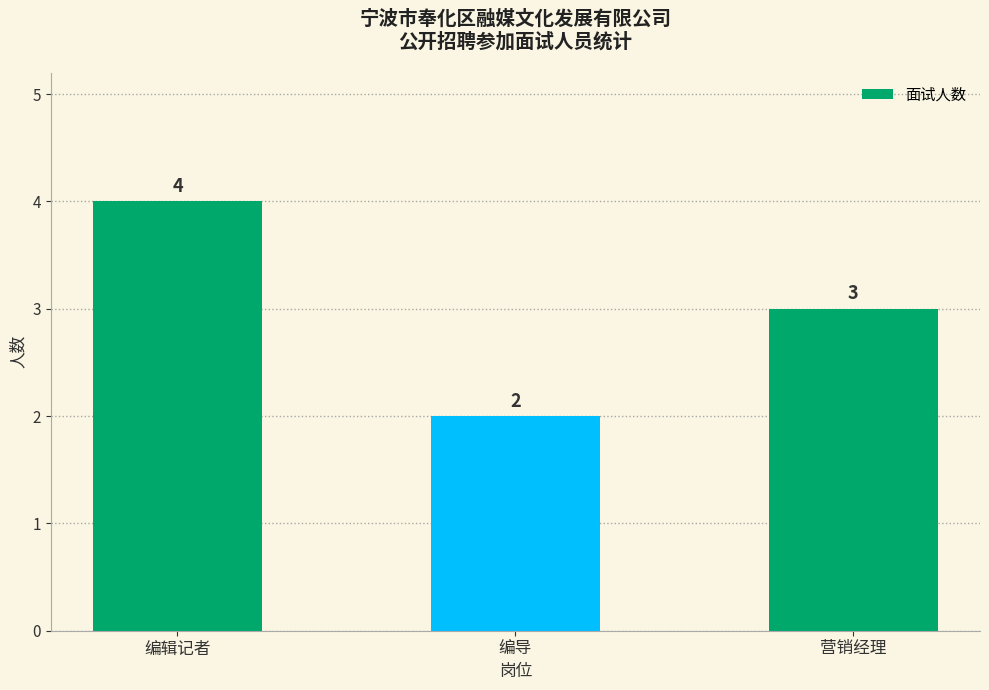

At which label does the data first exceed 3?

编辑记者